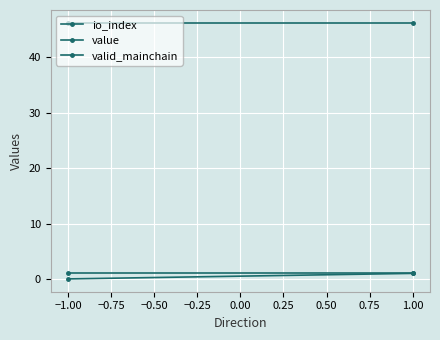

Reading left to right, extract all data points from this chart.

io_index: 0.0	1.0
value: 46.2	46.2
valid_mainchain: 1.0	1.0